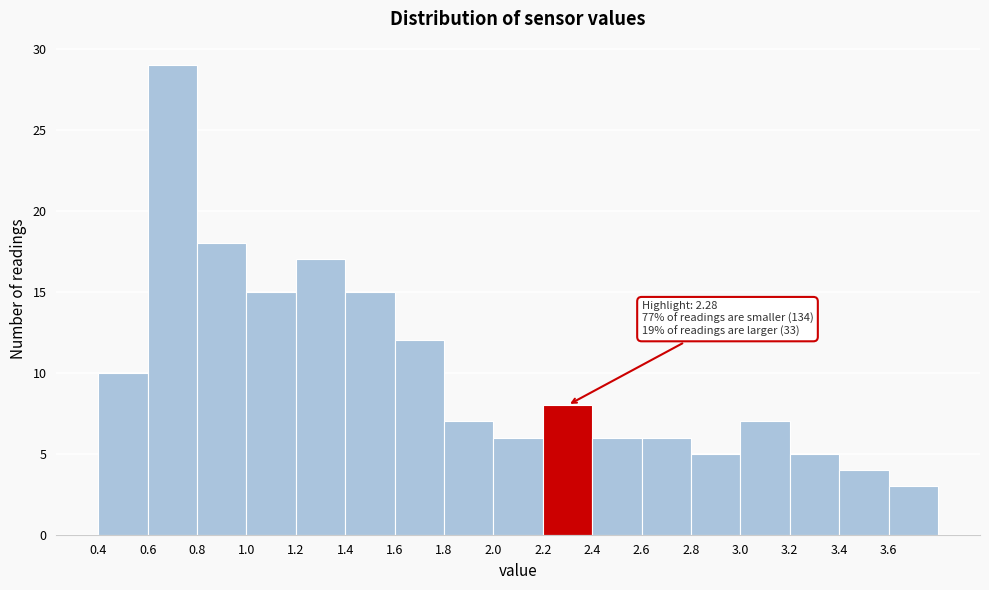

Which range on the x-axis has the tallest bar?

0.6 to 0.8